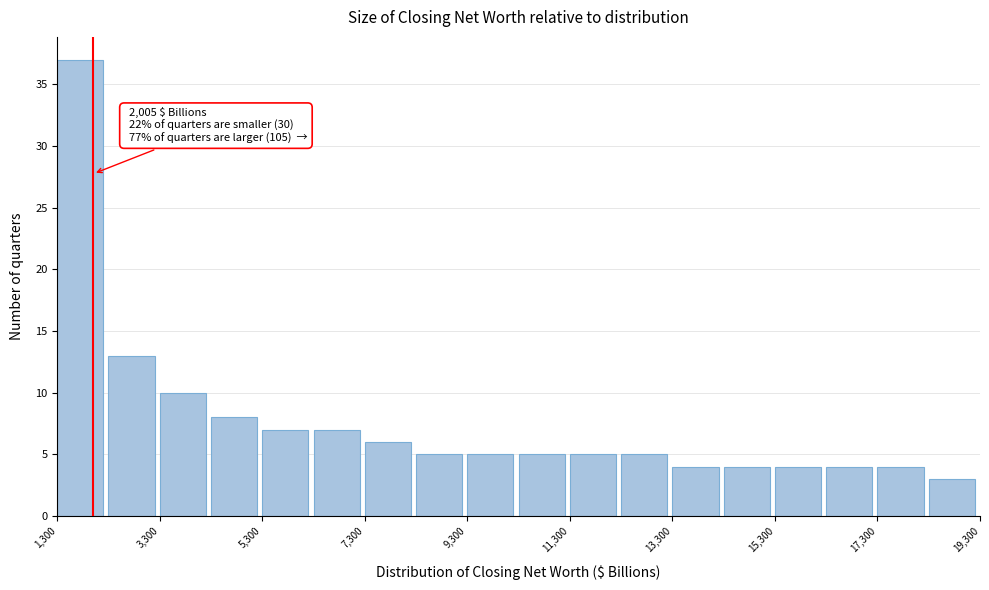

Which range on the x-axis has the tallest bar?

1300 to 2300